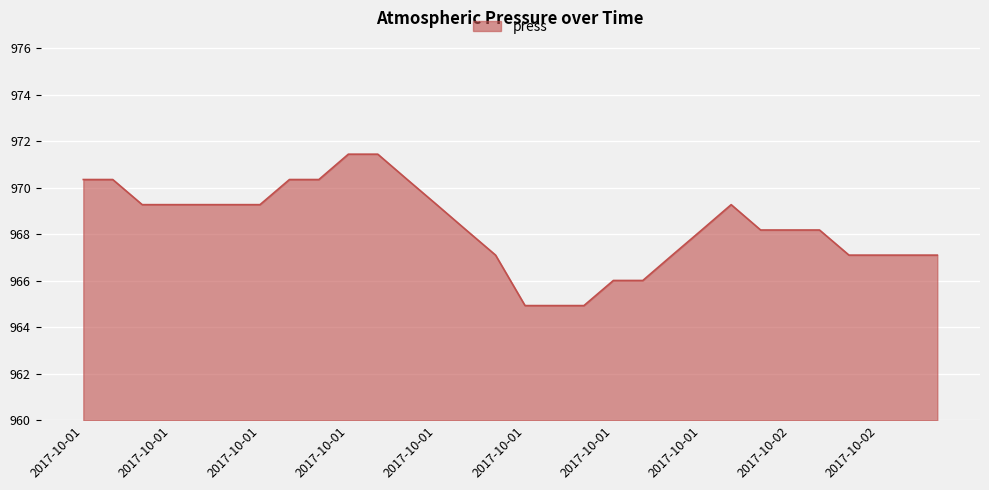

What is the difference between the maximum and minimum values?

6.5